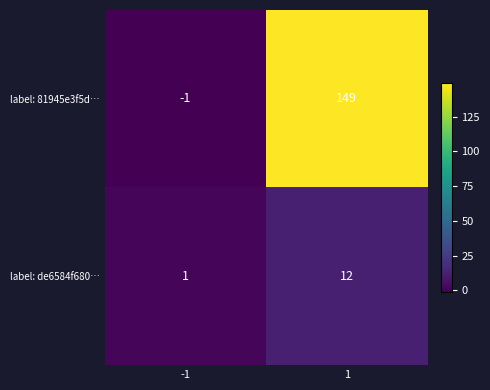

At which category is the sum across all series the highest?

1